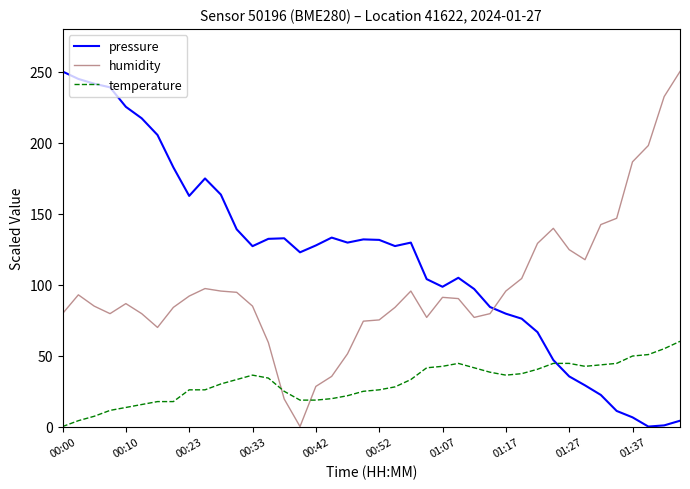

What is the highest value of the temperature series?

60.0